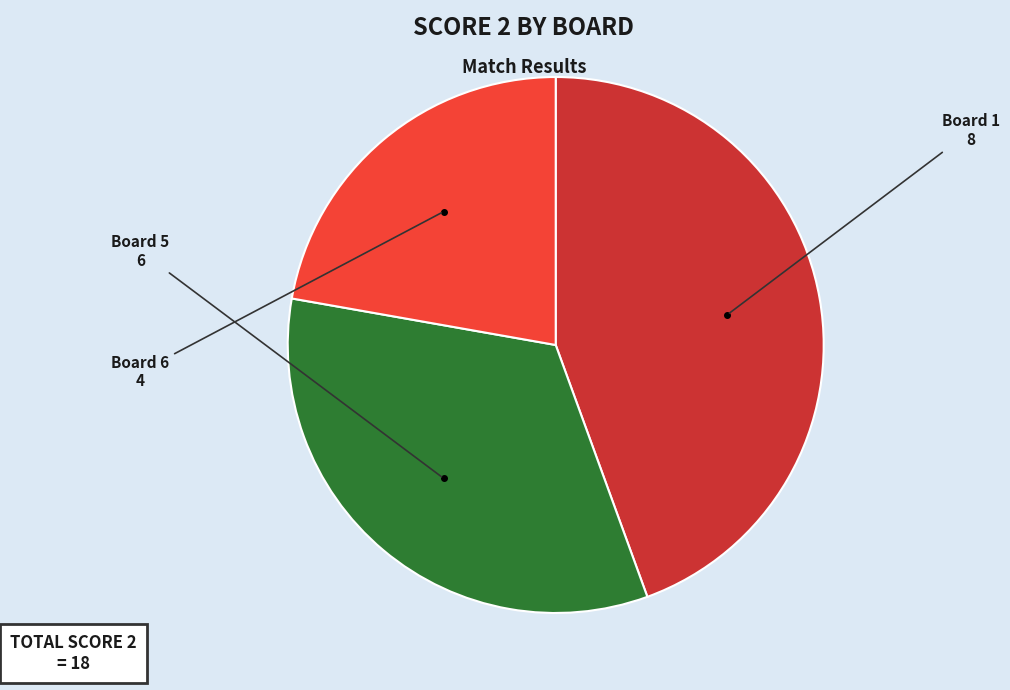

How many slices are in this pie chart?

3